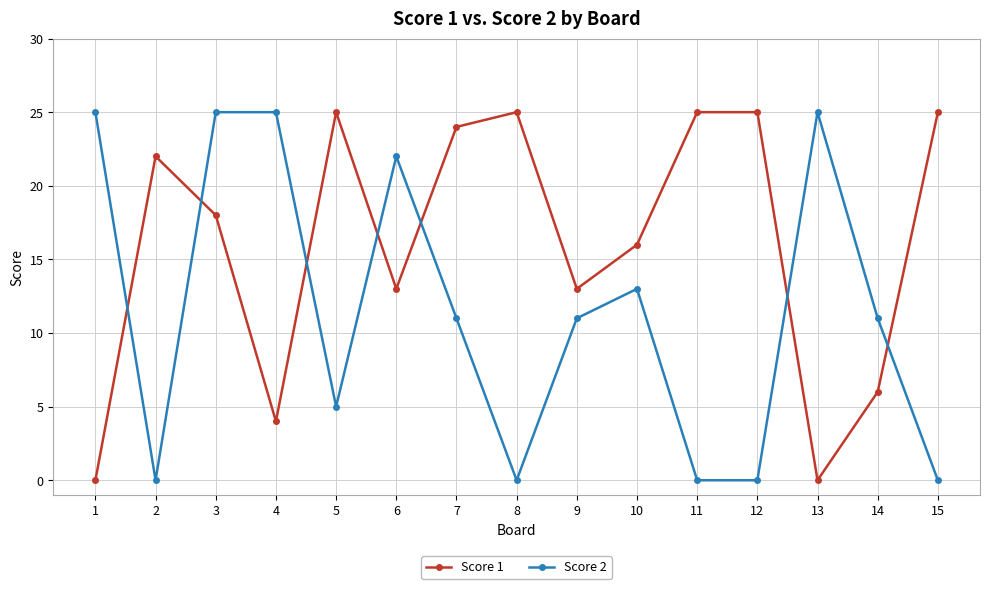

Reading left to right, extract all data points from this chart.

Score 1: 0	22	18	4	25	13	24	25	13	16	25	25	0	6	25
Score 2: 25	0	25	25	5	22	11	0	11	13	0	0	25	11	0